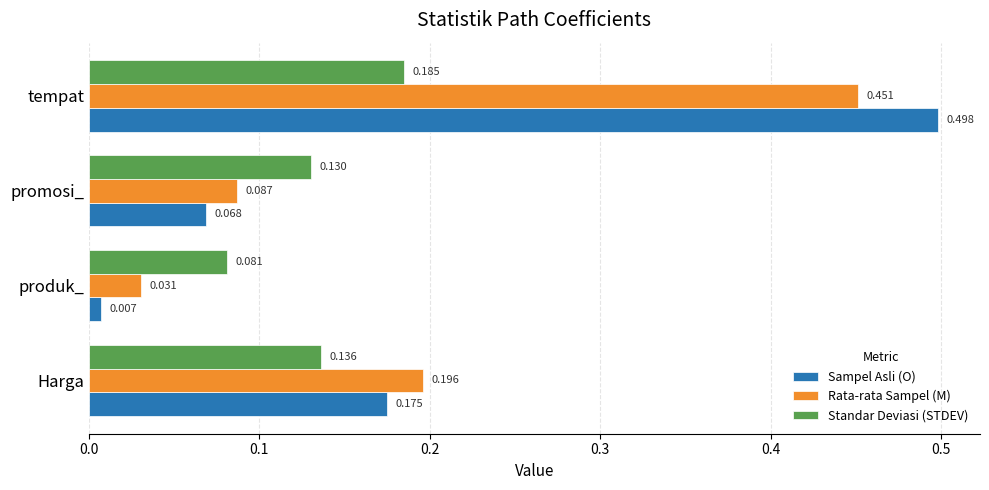

At which category is the sum across all series the highest?

tempat